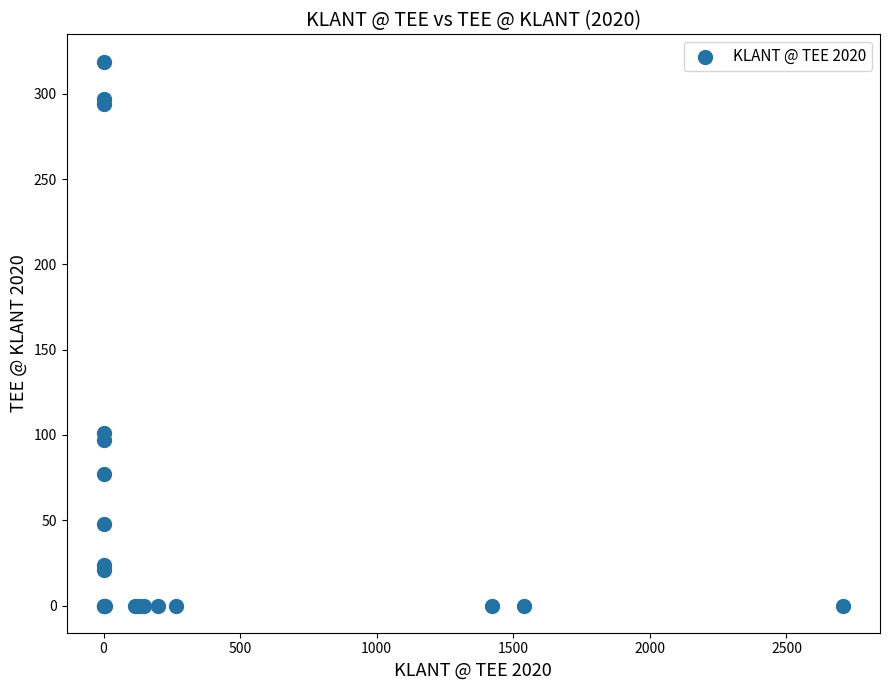

What Y value in the scatter plot is closest to 159?

101